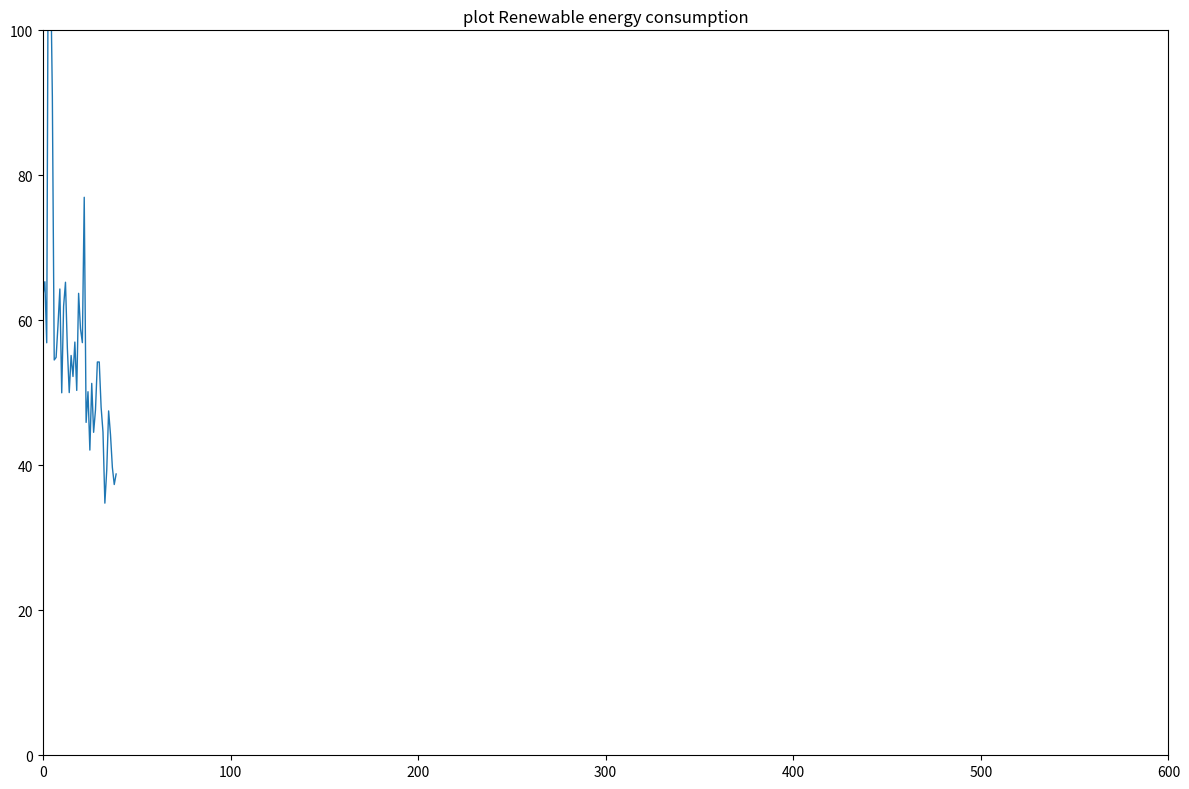

What is the difference between the values at 29 and 11?

7.7